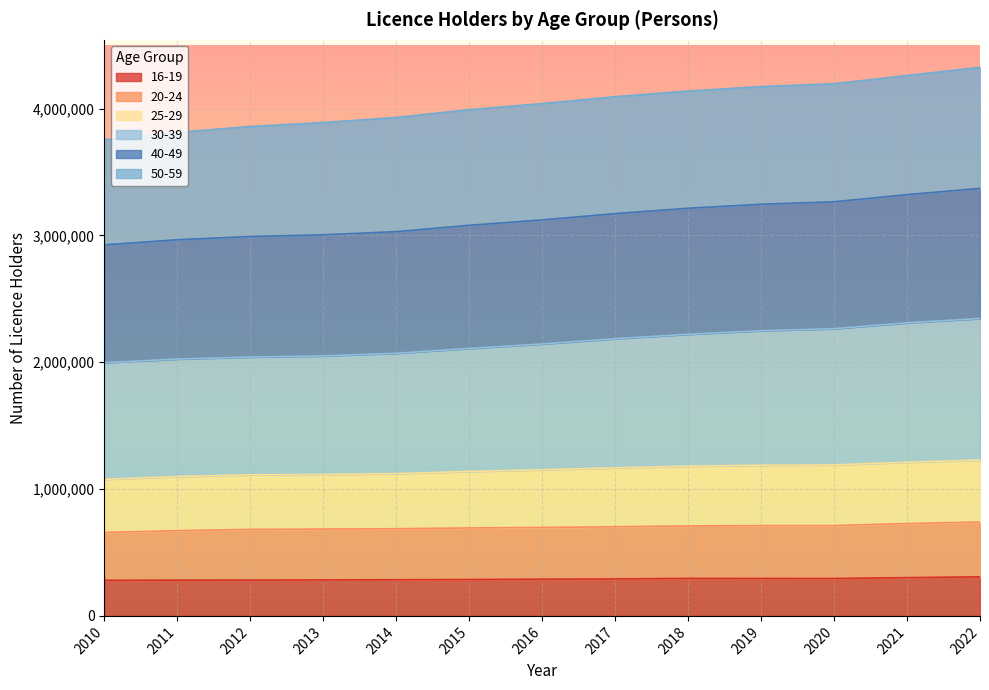

What is the highest value of the 16-19 series?

307907